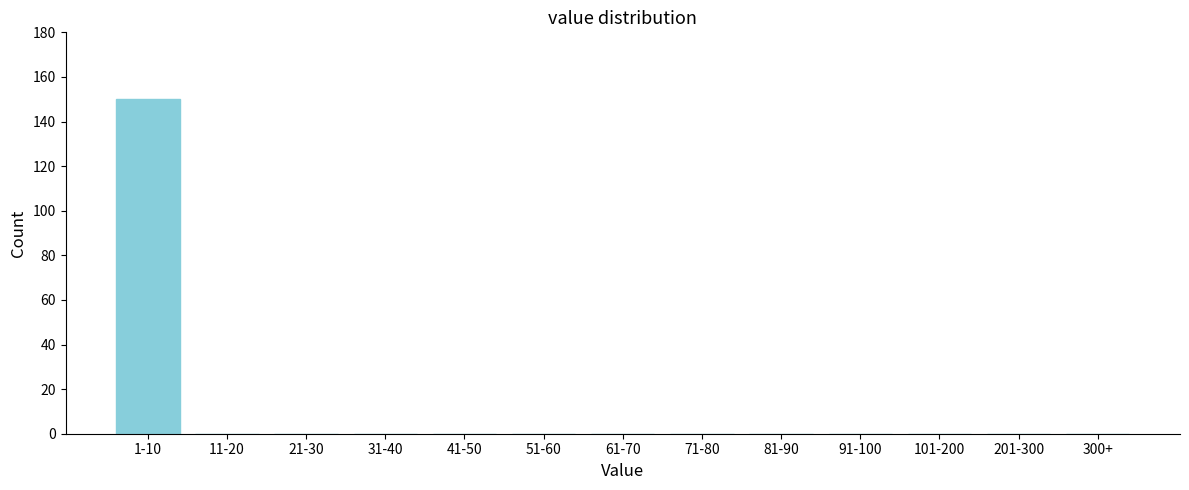

Reading left to right, transcribe all the data shown in this chart.

1-10=150	11-20=0	21-30=0	31-40=0	41-50=0	51-60=0	61-70=0	71-80=0	81-90=0	91-100=0	101-200=0	201-300=0	300+=0